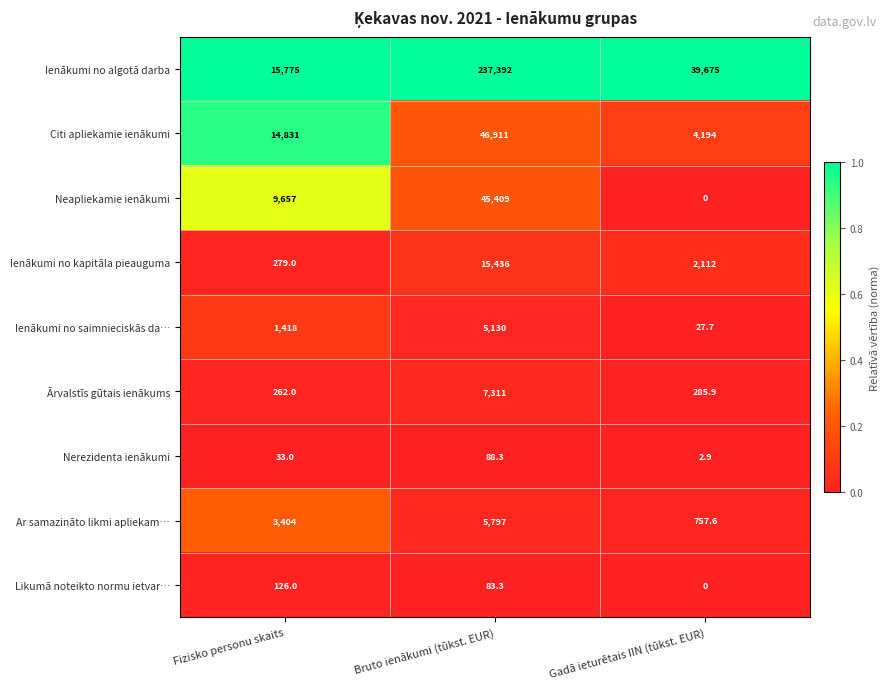

Is it true that Ienākumi no algotā darba equals 17068.3 at Gadā ieturētais IIN (tūkst. EUR)?

False